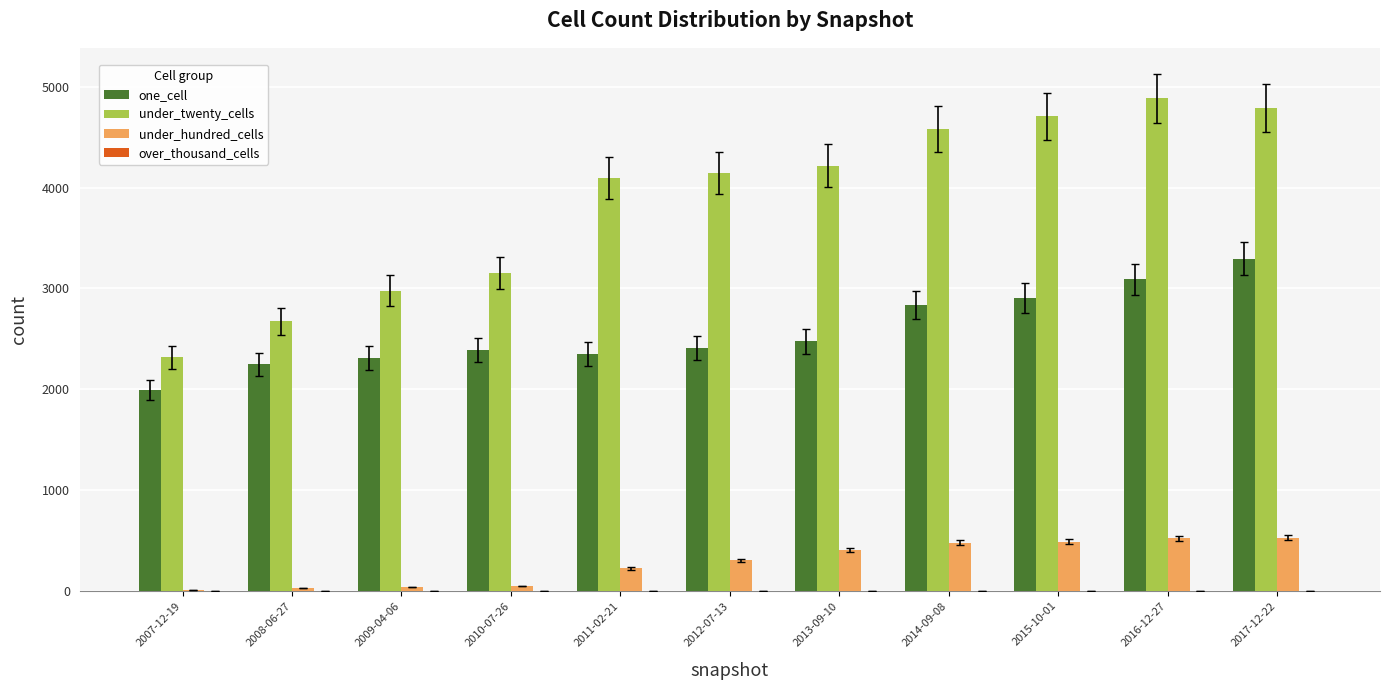

The value of one_cell at 2010-07-26 is 590. True or false?

False